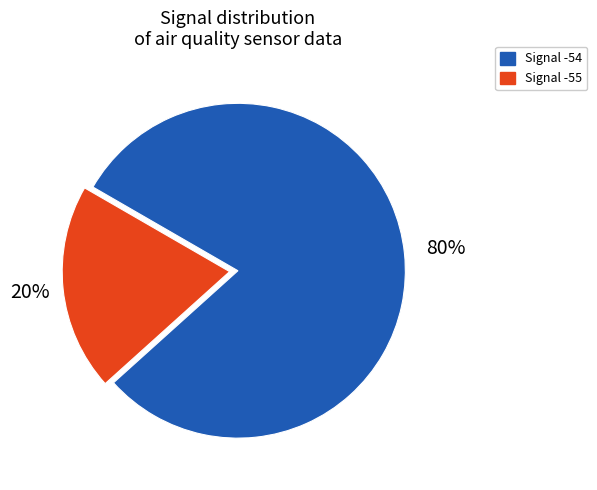

Does Signal -55 account for over 50% of the chart?

No